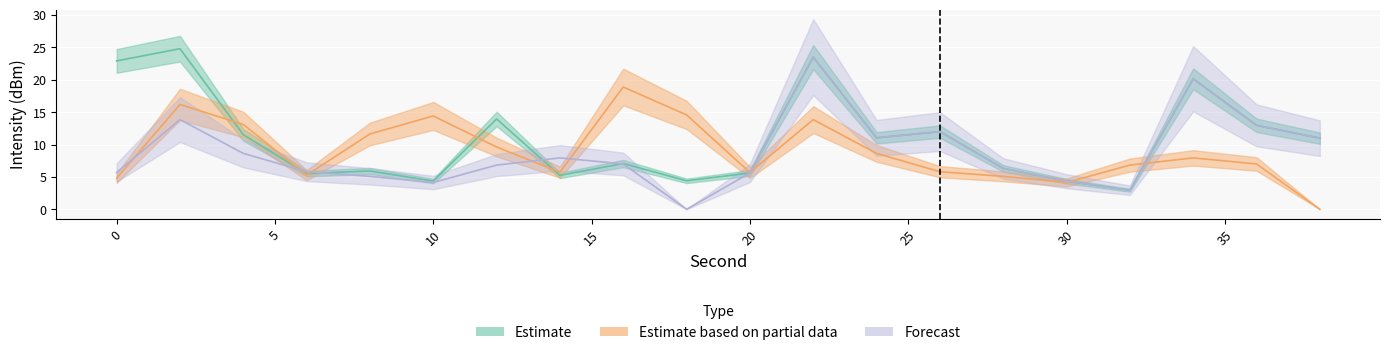

How many interior local peaks does the Estimate based on partial data series have?

5